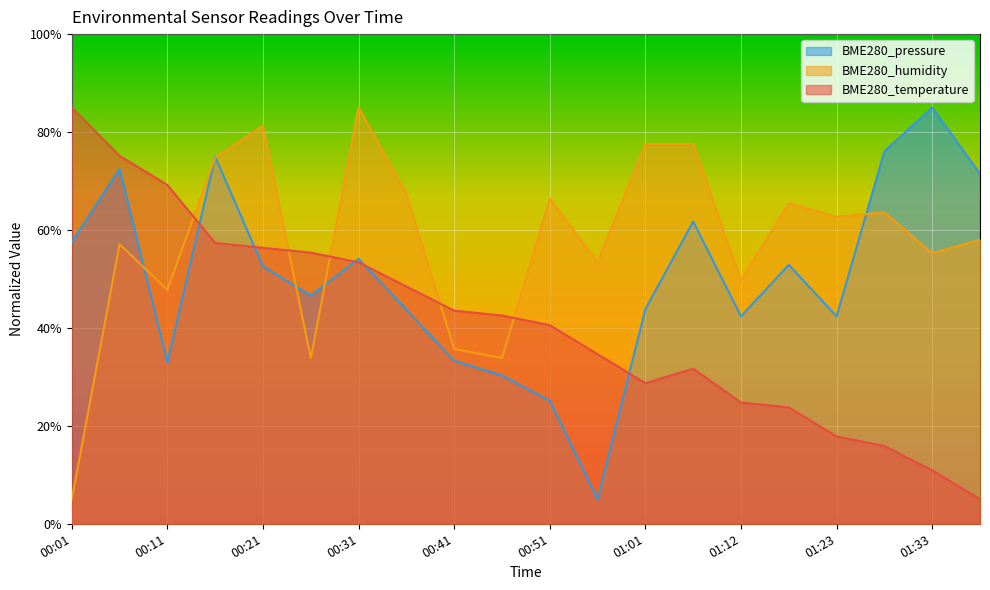

Which has a higher value, 01:17 or 01:01?

01:01